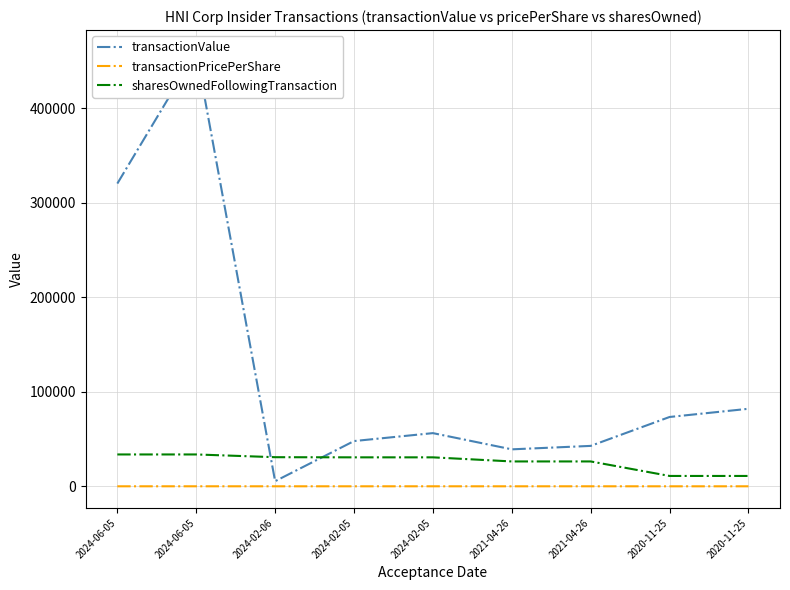

True or false: transactionPricePerShare and transactionValue intersect in this chart.

False